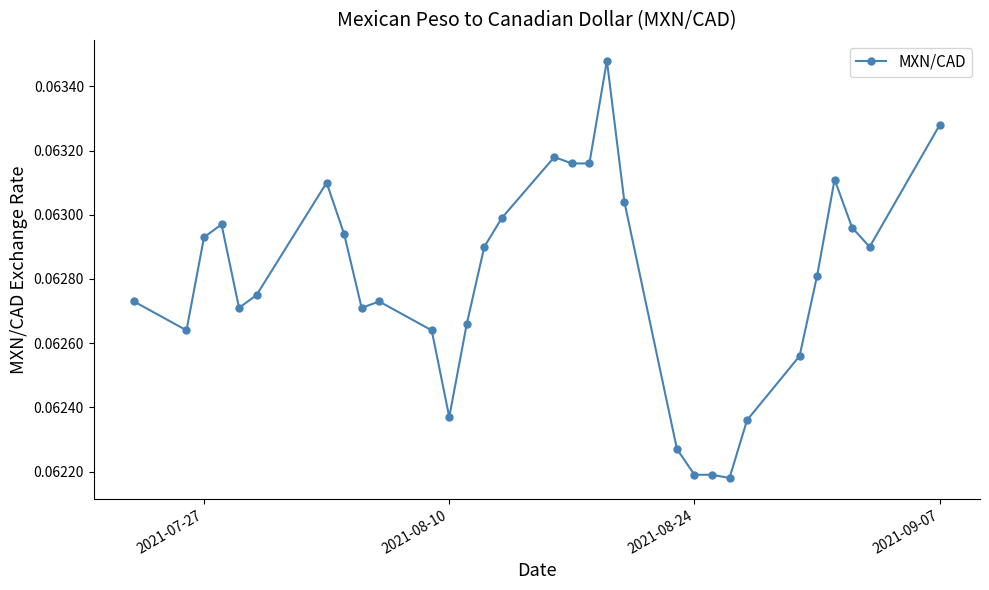

True or false: there are more than 2 points higher than both neighbors.

True